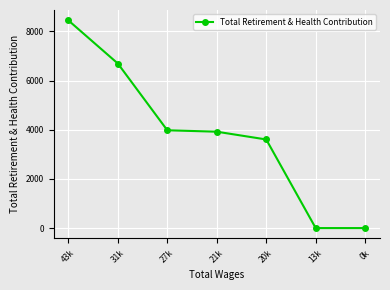

How many lines are shown in the chart?

1